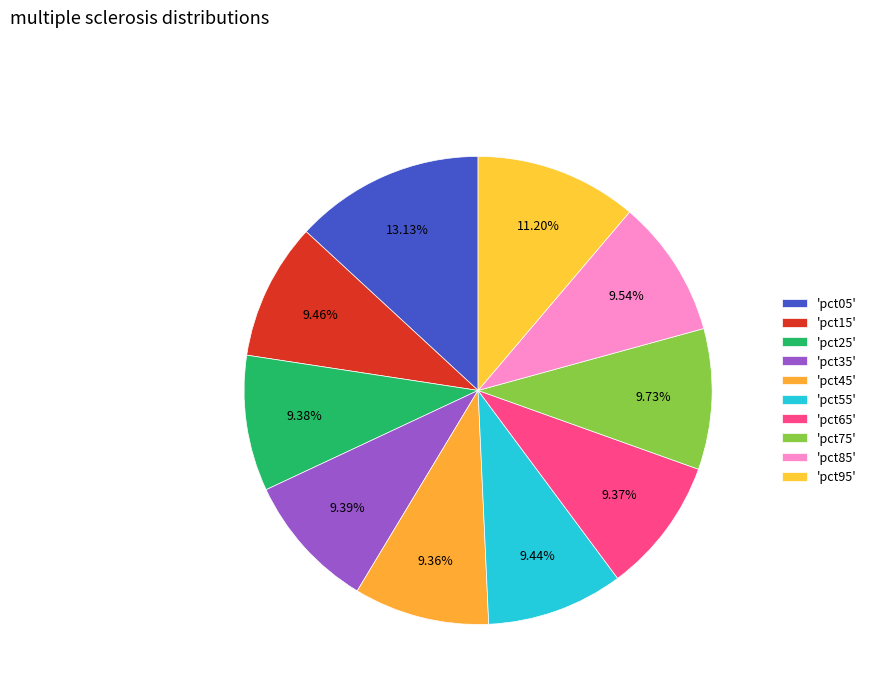

To the nearest percent, what is the difference between the largest and smallest slice percentages?

4%